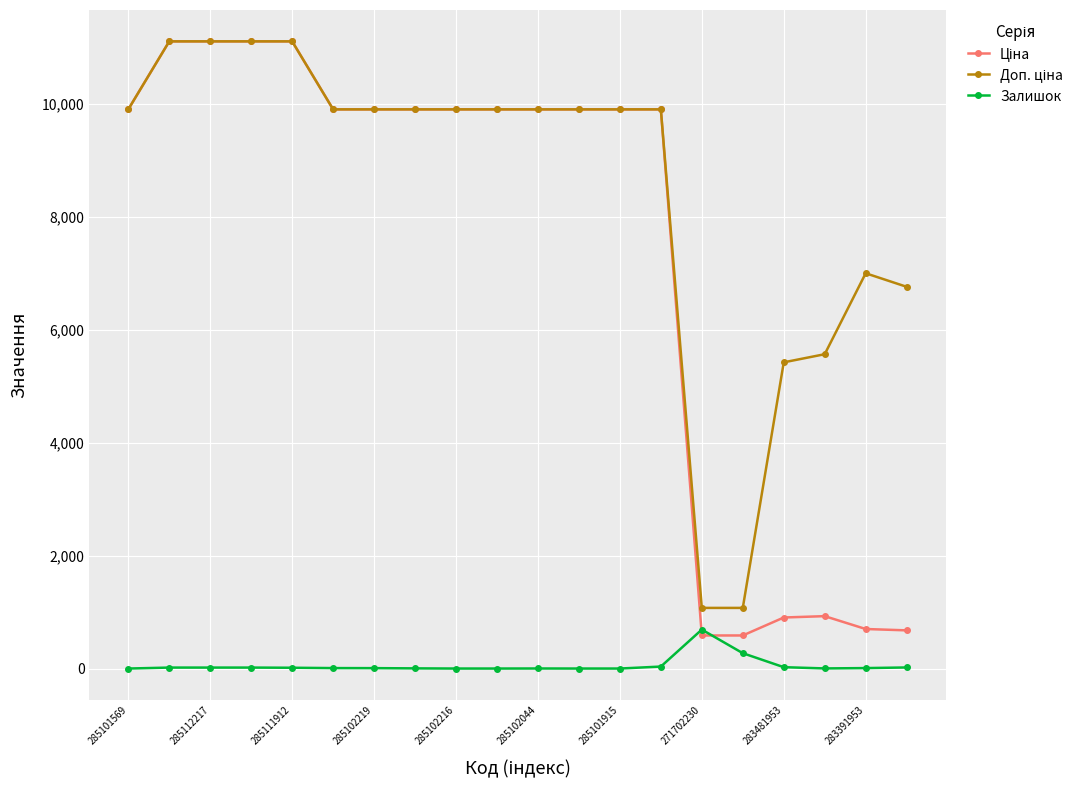

True or false: Залишок has more than 1 interior local peaks.

True